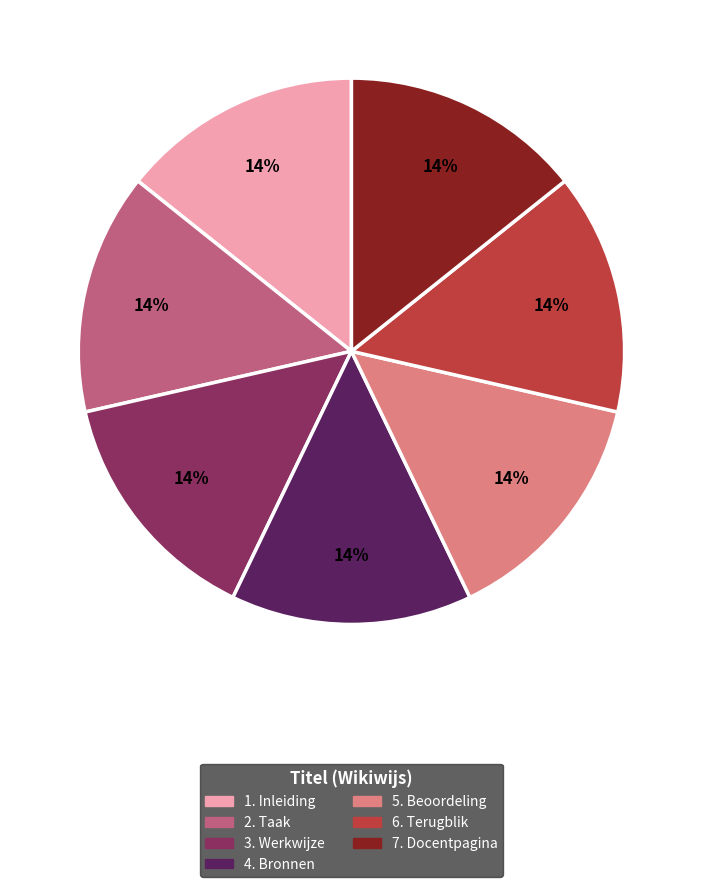

What percentage is the 6. Terugblik slice, to the nearest percent?

14%